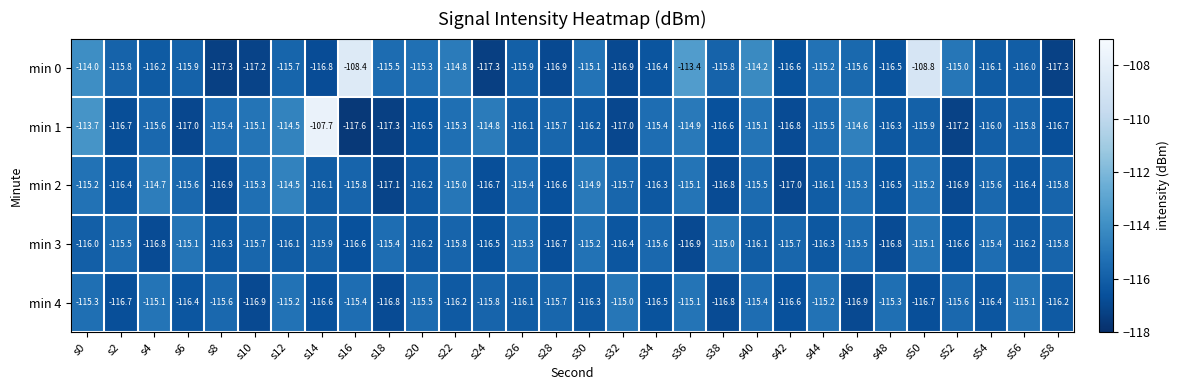

At s46, list the series in order from smallest to largest.

min 4, min 0, min 3, min 2, min 1